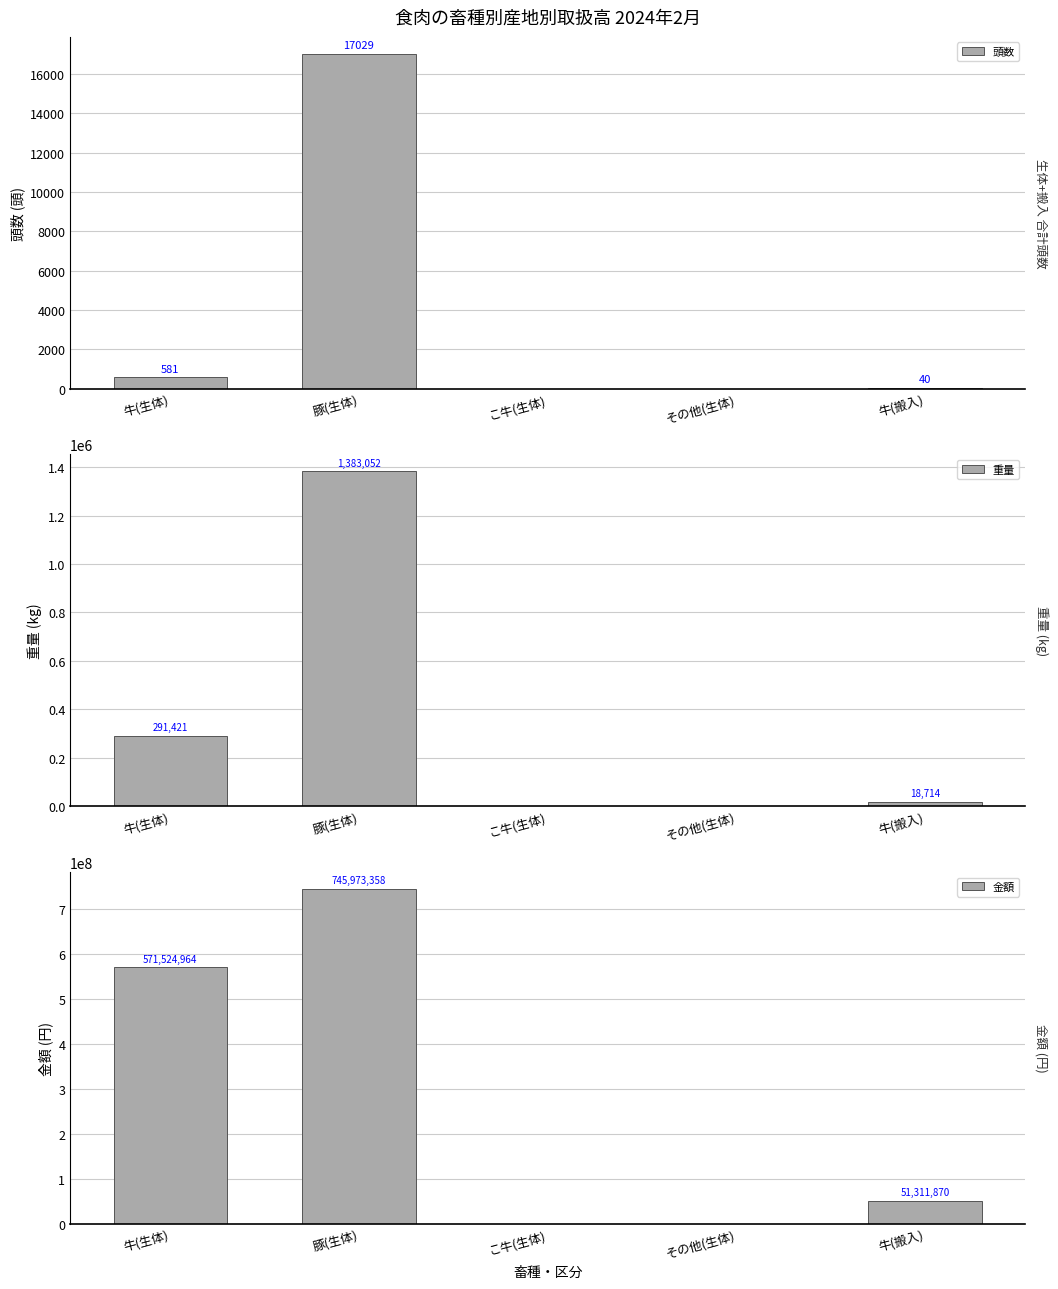

What is the sum of all 重量 values?

1693187